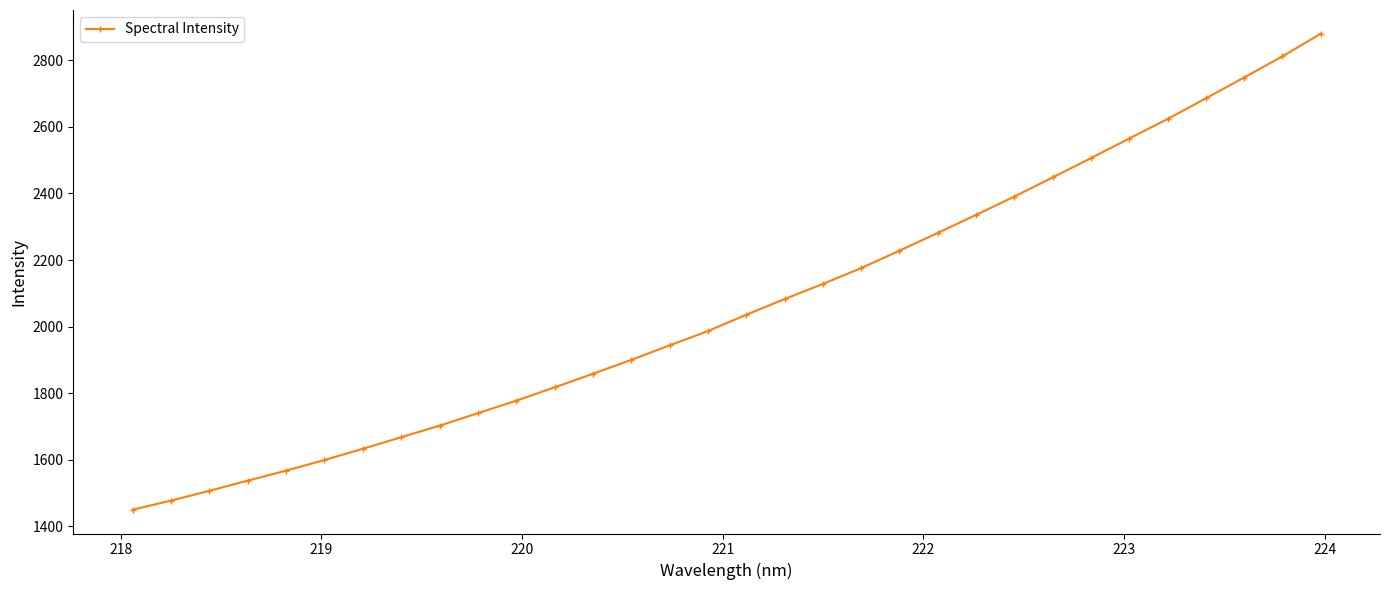

How many lines are shown in the chart?

1